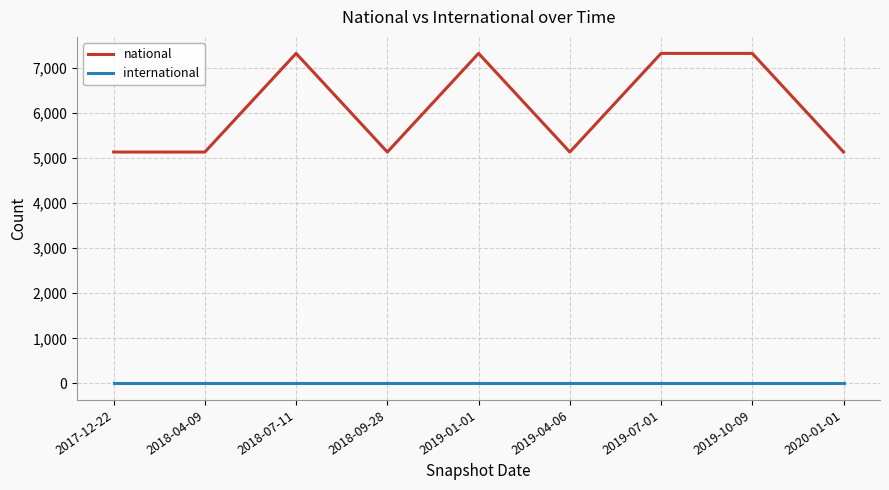

What is the greatest value displayed?

7317